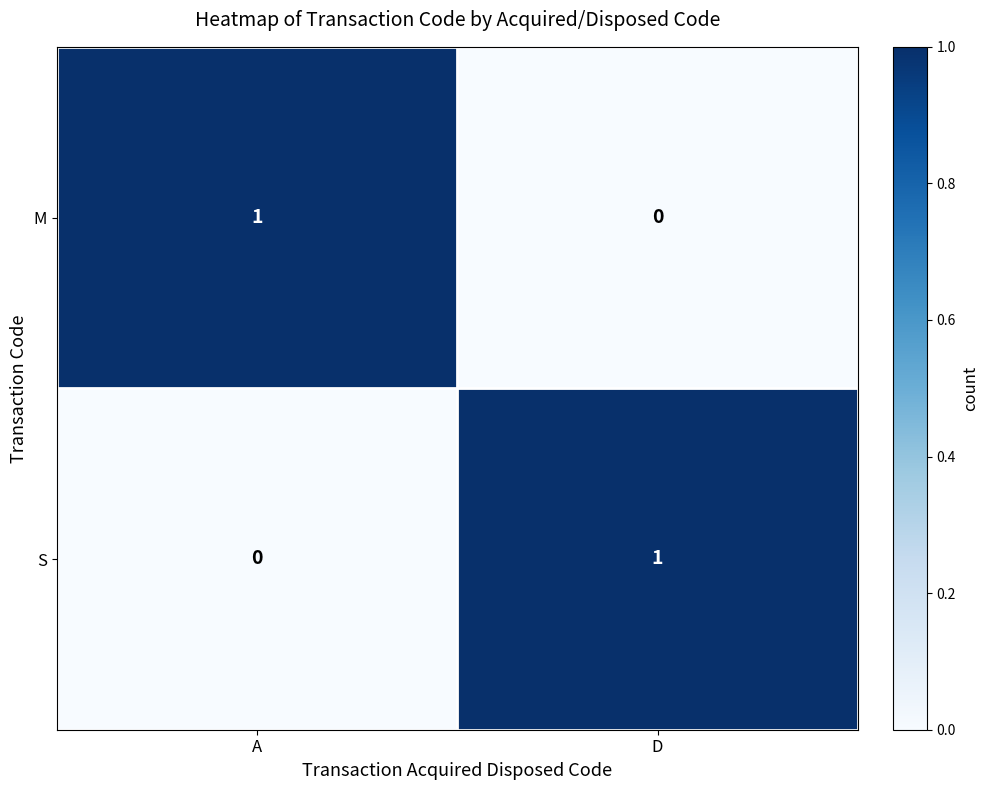

List the labels in order of S value, smallest first.

A, D